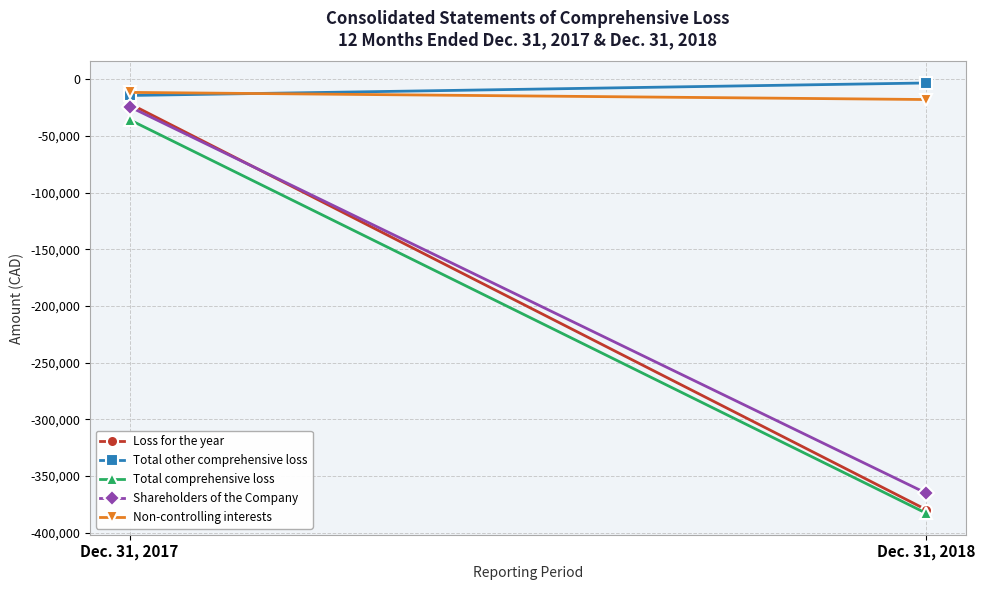

What is the minimum value for Total other comprehensive loss?

-14178